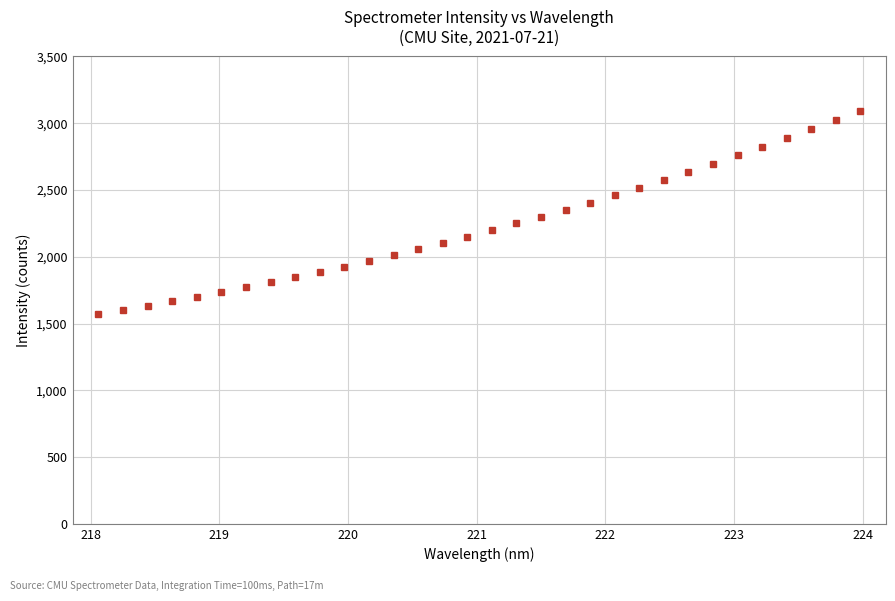

What is the minimum value shown in the chart?

1571.7